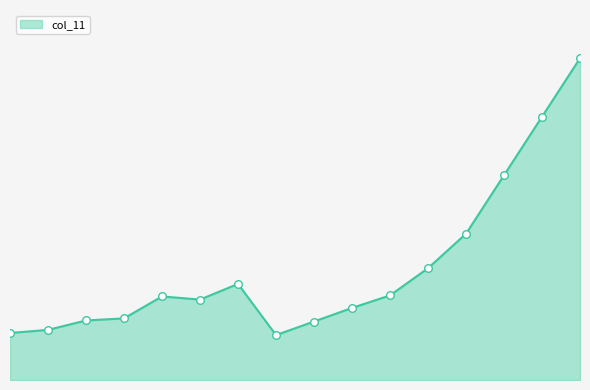

Which has a higher value, 9 or 11?

11